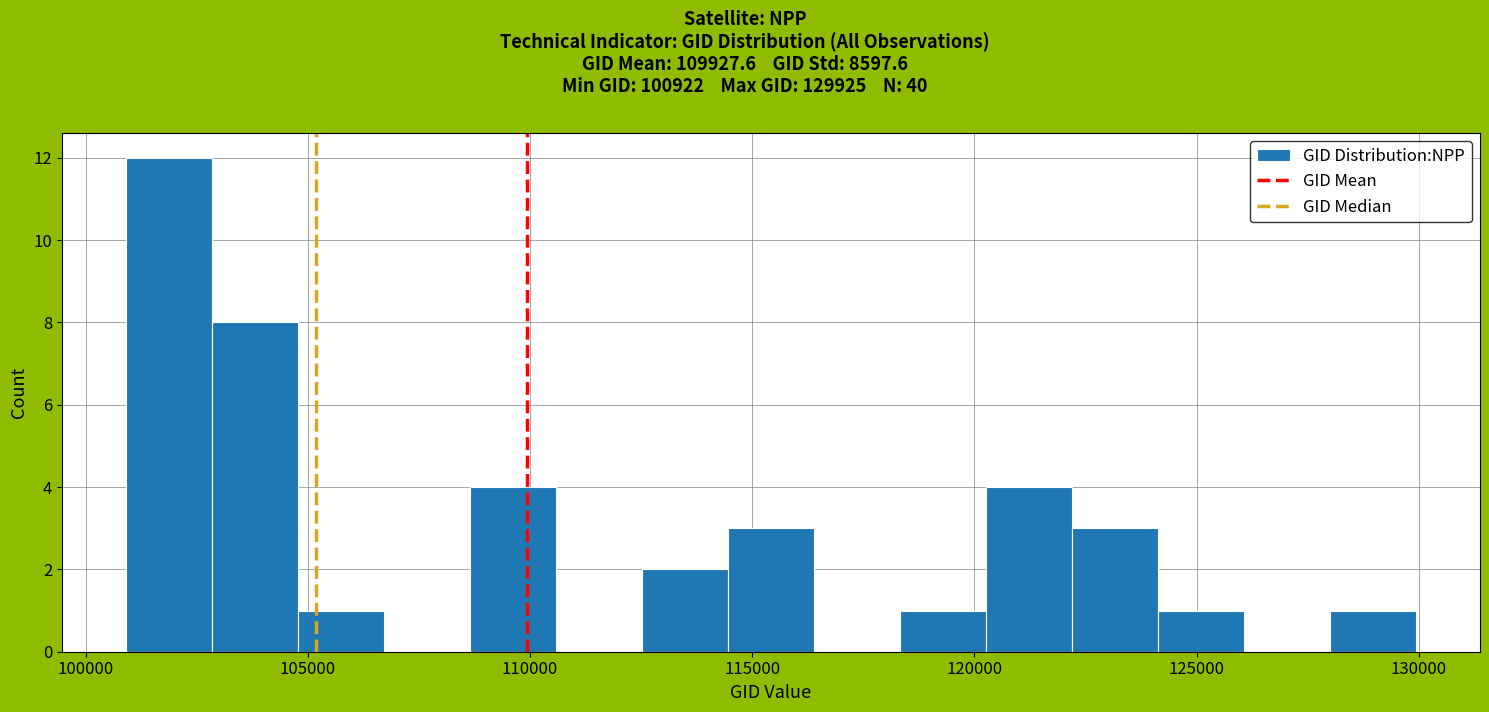

Read against the x-axis, roughly where is the centre of the tallest bar?

102000